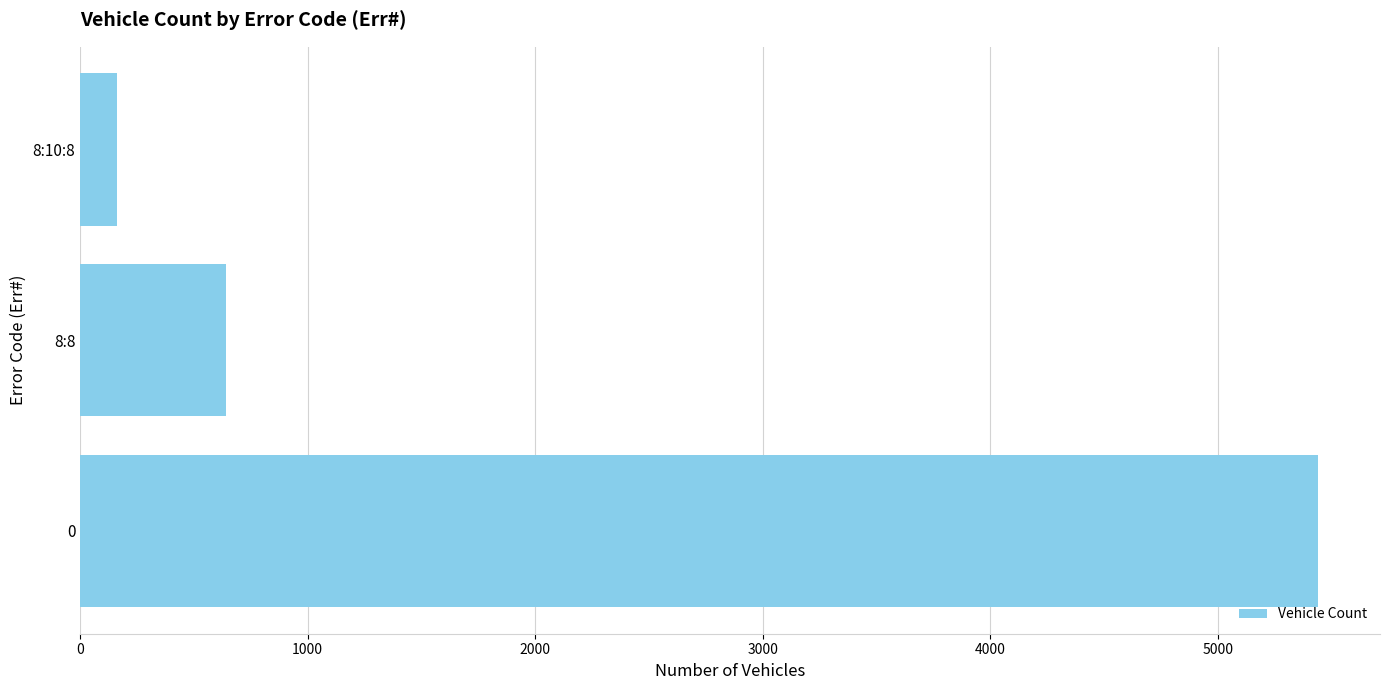

At which category does the chart reach its minimum across all series?

8:10:8